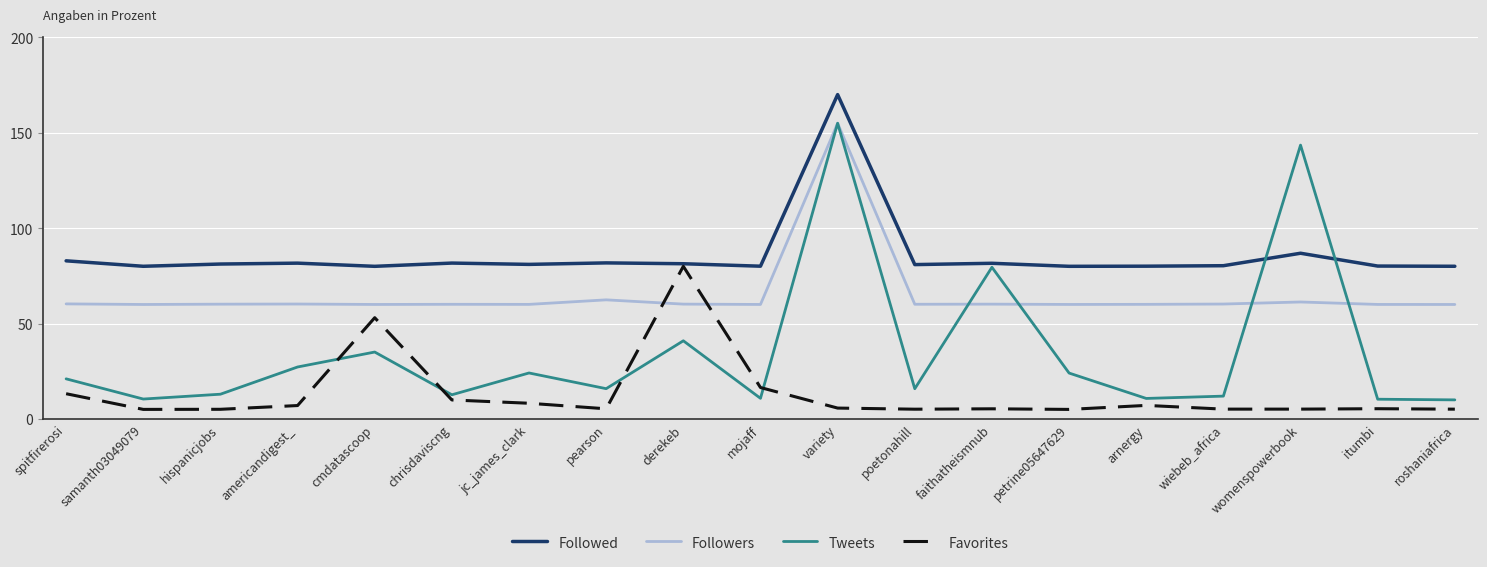

At womenspowerbook, list the series in order from largest to smallest.

Tweets, Followed, Followers, Favorites